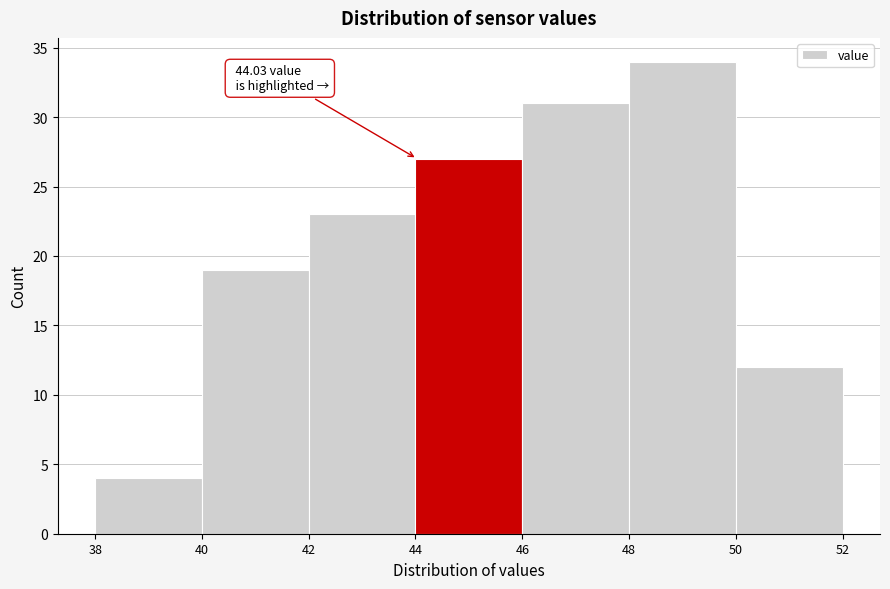

Over which range of the x-axis is the bar tallest?

48 to 50